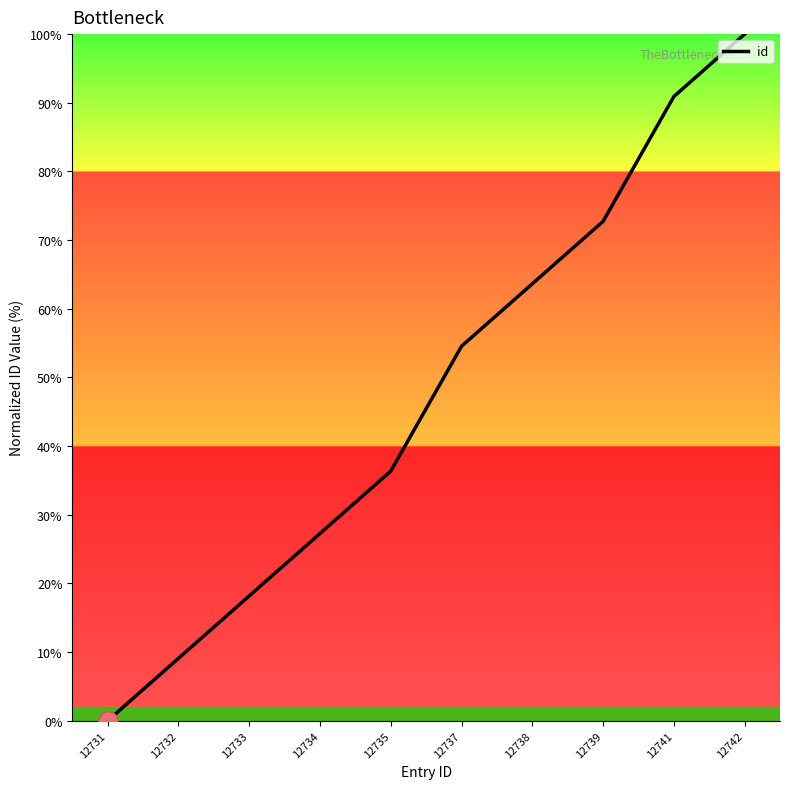

What is the change in value from 12737 to 12739?

+18.2